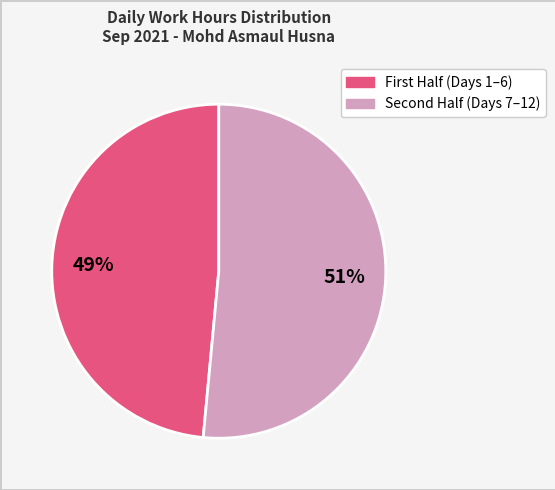

To the nearest percent, what is the average slice percentage?

50%